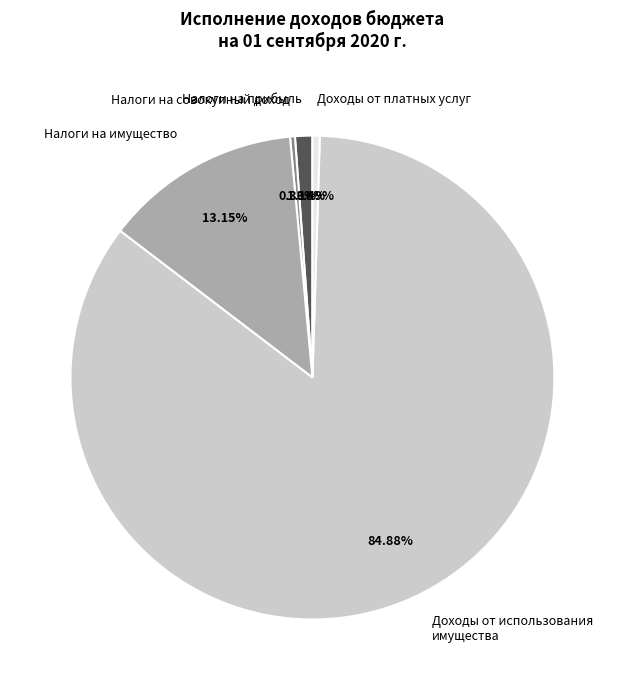

Is there any slice that represents more than half of the pie?

Yes